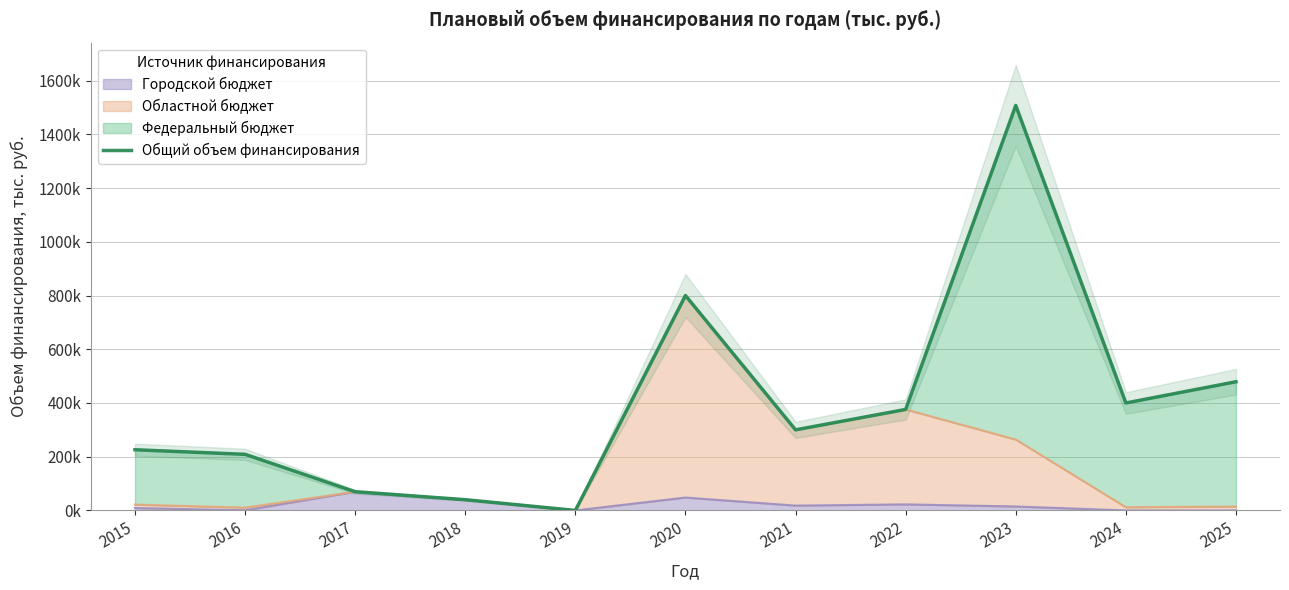

Does the chart have visible grid lines?

Yes